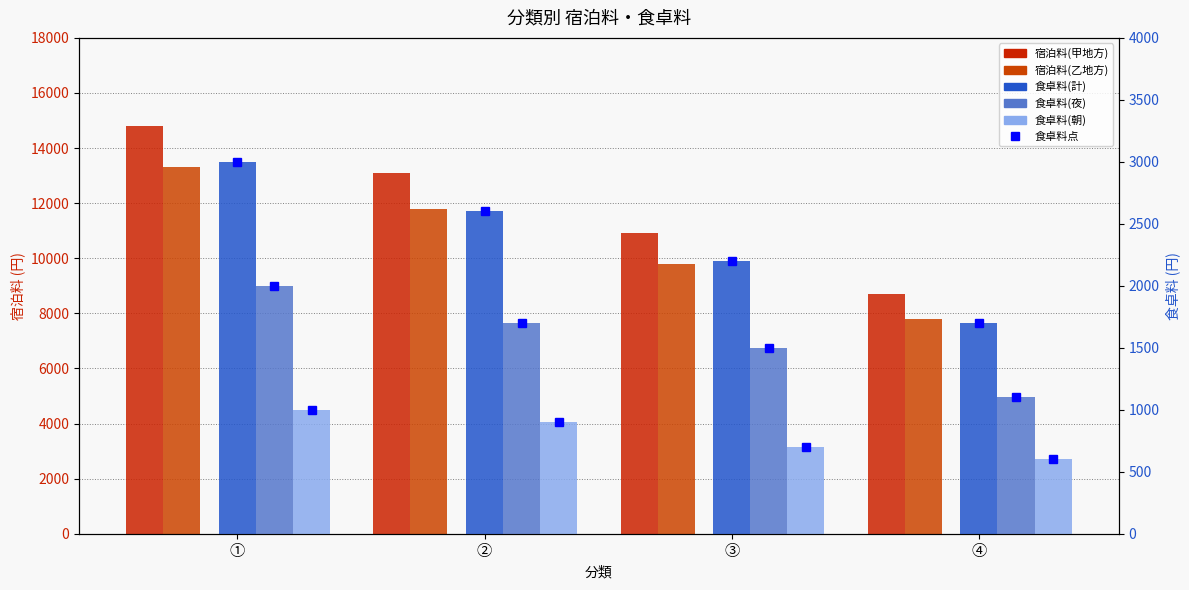

What is the smallest value displayed?

600